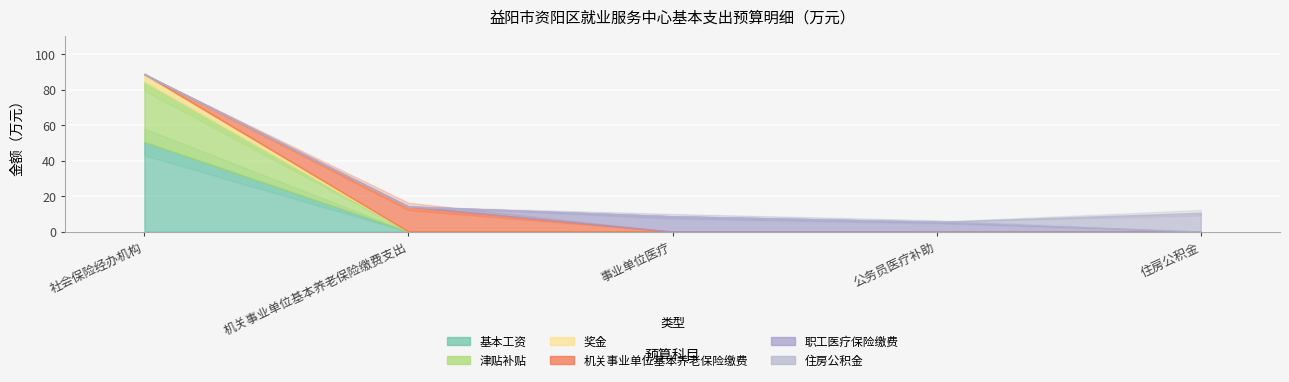

Which category has the lowest value across all series?

机关事业单位基本养老保险缴费支出